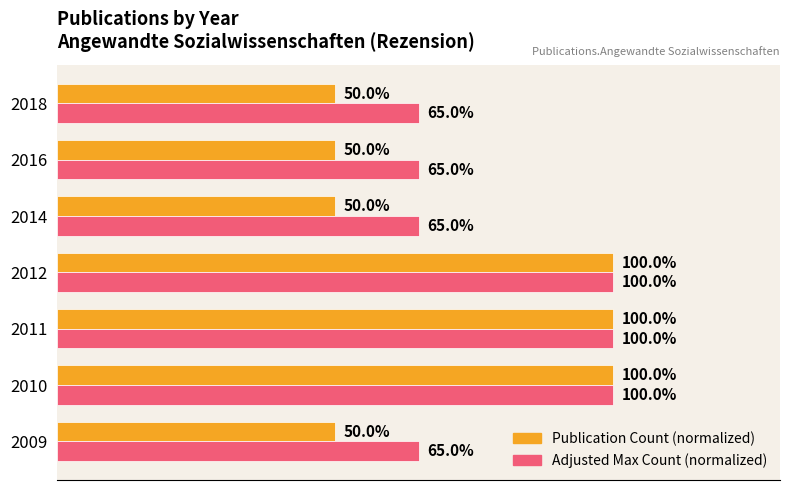

Which series has the largest total across all categories?

Adjusted Max Count (normalized)